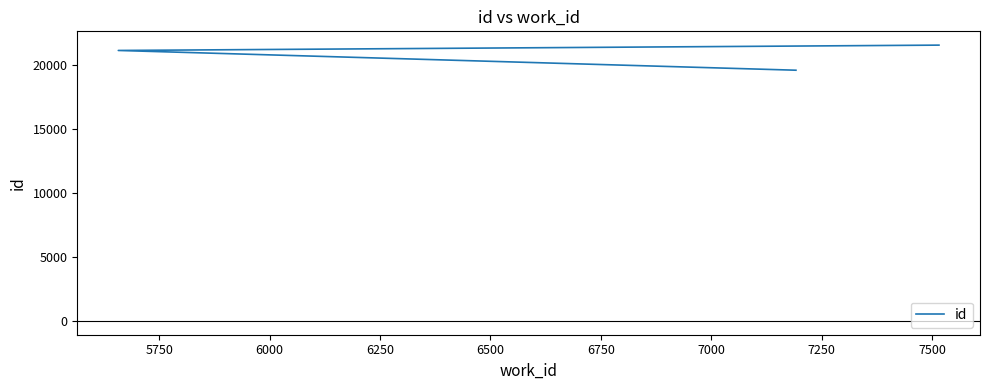

What is the greatest value displayed?

21557